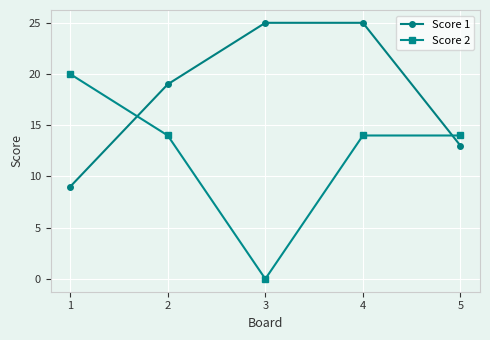

What is the approximate value of Score 1 at 5?

13